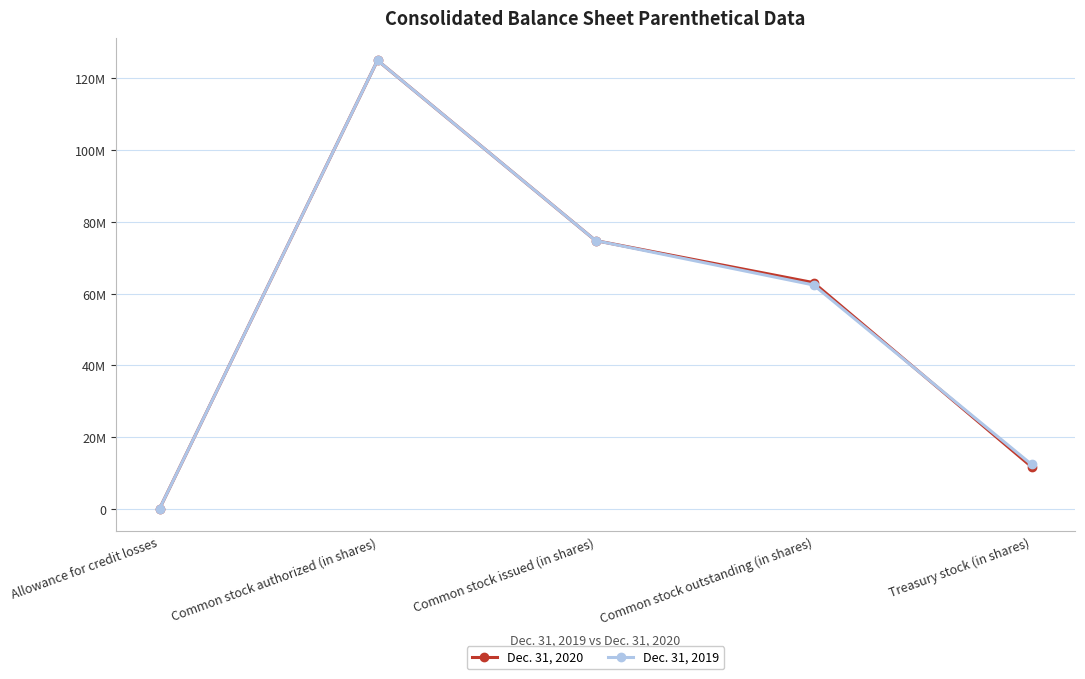

What is the value of the Dec. 31, 2020 point at the 3rd from the left?

74774827